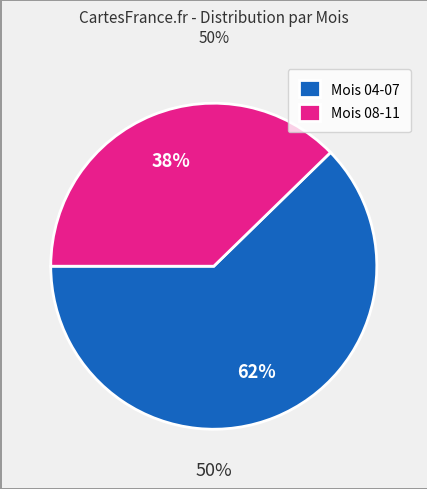

Is it true that 07 is 22% of the pie?

False